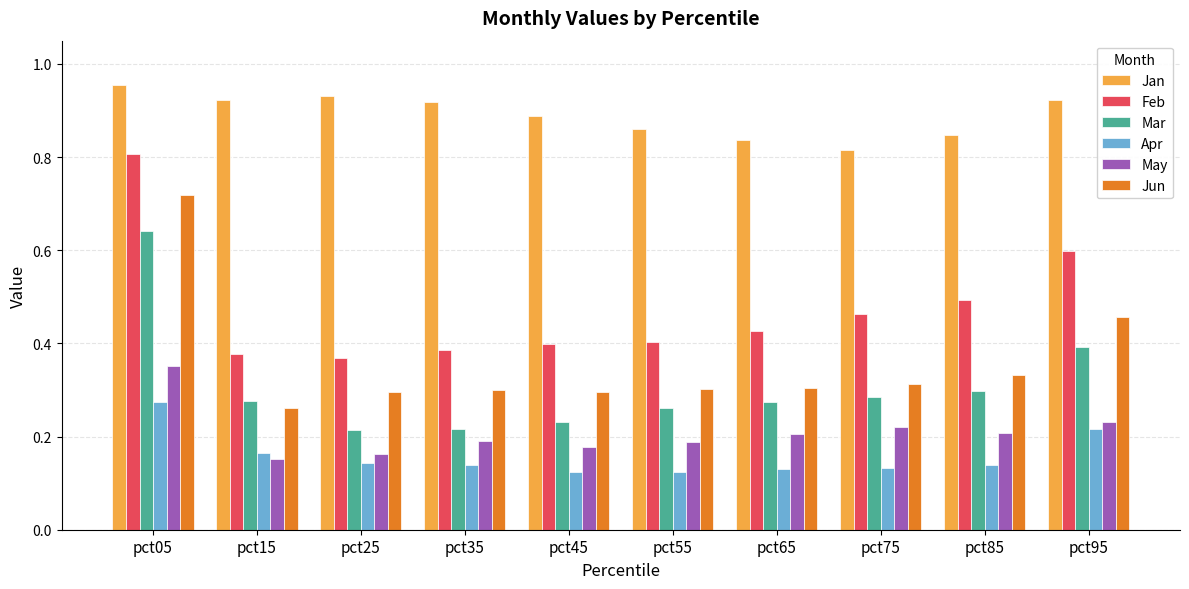

Does the chart contain any negative values?

No